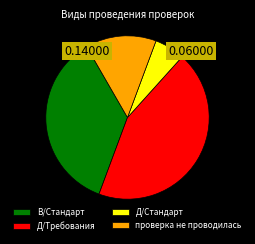

Count the number of slices in the pie.

4